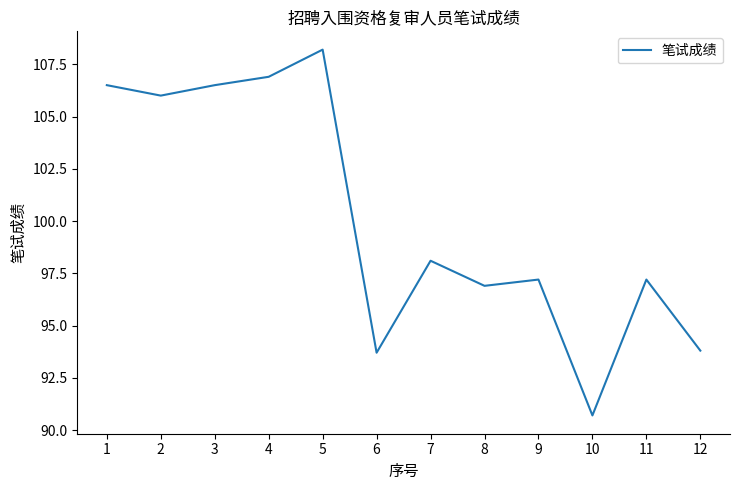

What is the greatest value displayed?

108.2